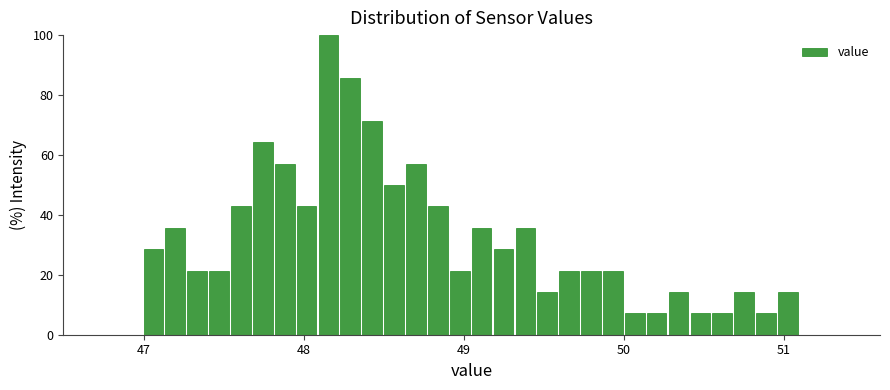

Read against the x-axis, roughly where is the centre of the tallest bar?

48.2